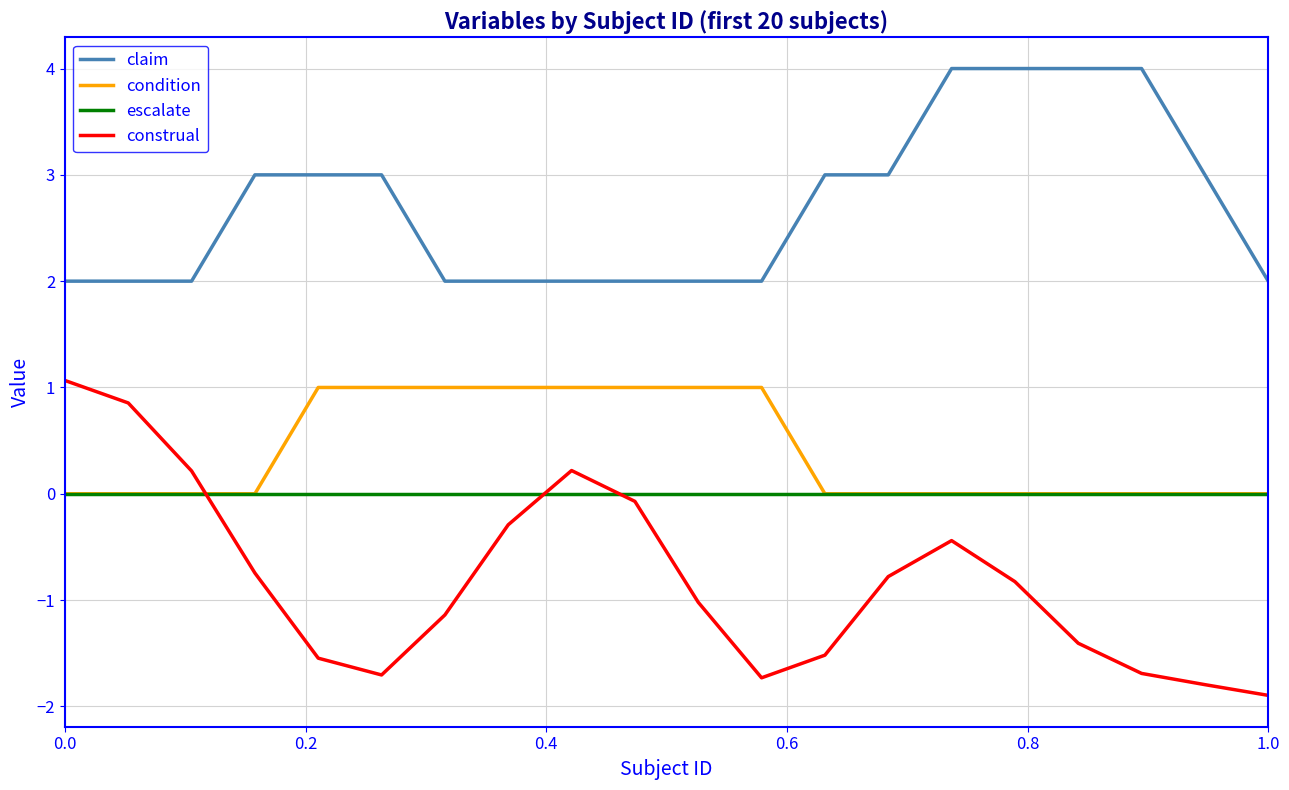

True or false: claim and condition cross at least once.

False